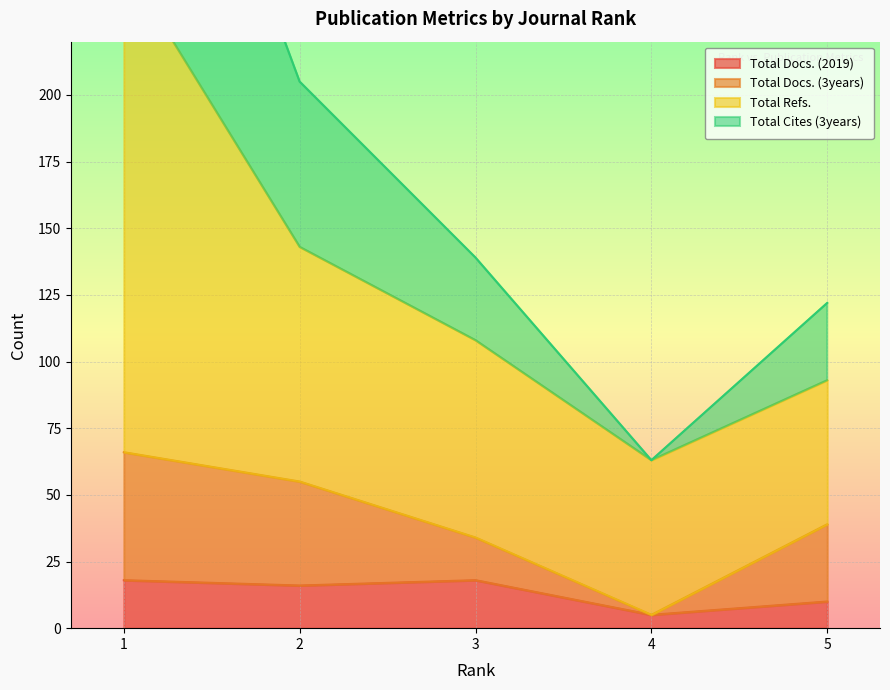

Which label corresponds to the largest value in the chart?

1